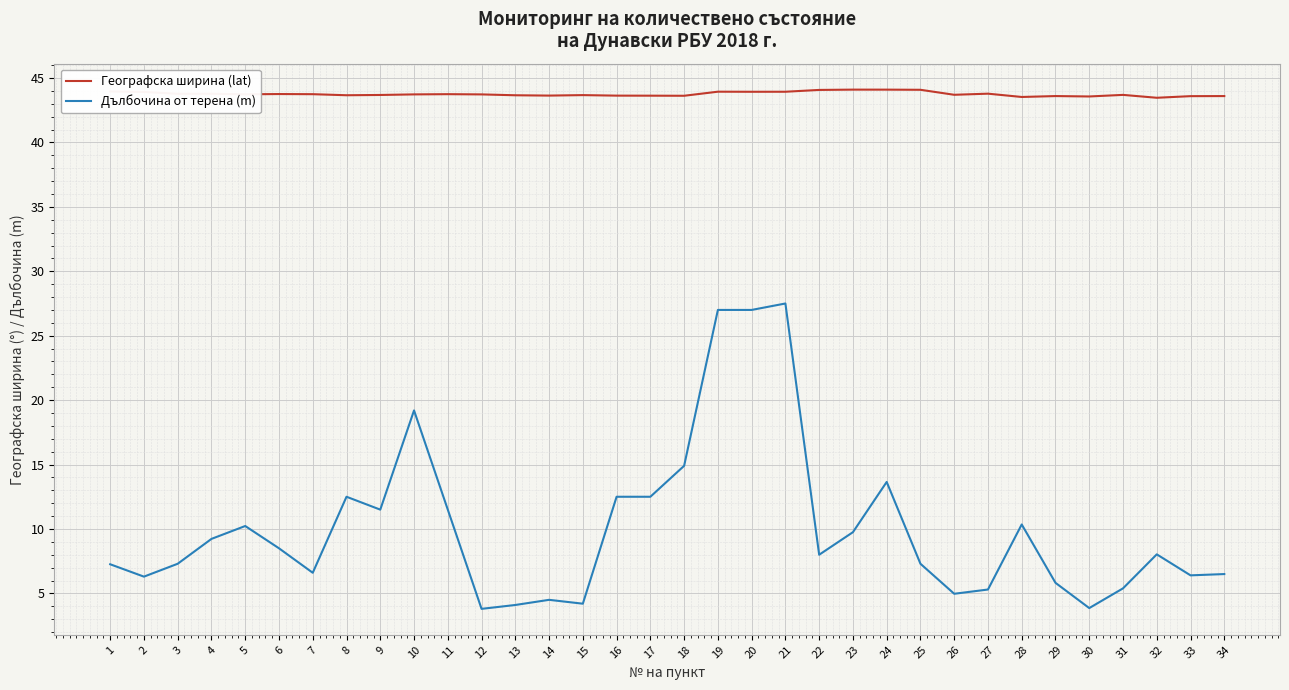

Is the value of Географска ширина (lat) at 1 greater than the value of Дълбочина от терена (m) at 24?

Yes